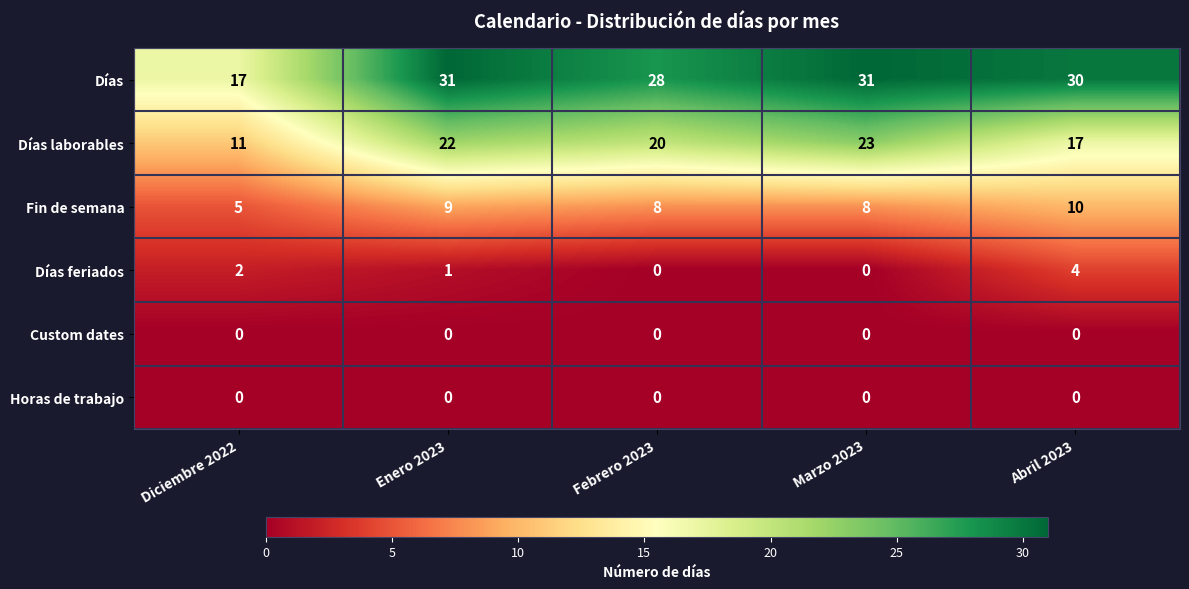

Where is Días laborables nearest to the value 17?

Abril 2023